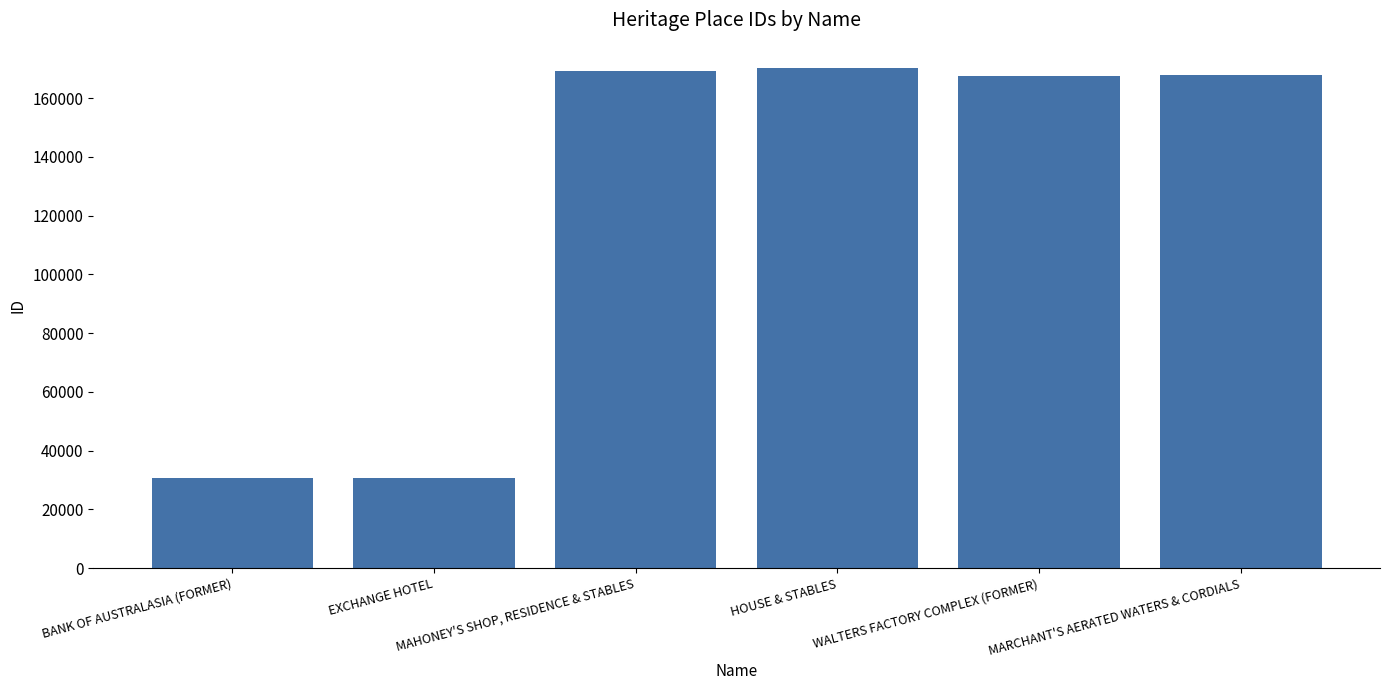

List the labels in order of value, smallest first.

BANK OF AUSTRALASIA (FORMER), EXCHANGE HOTEL, WALTERS FACTORY COMPLEX (FORMER), MARCHANT'S AERATED WATERS & CORDIALS, MAHONEY'S SHOP, RESIDENCE & STABLES, HOUSE & STABLES